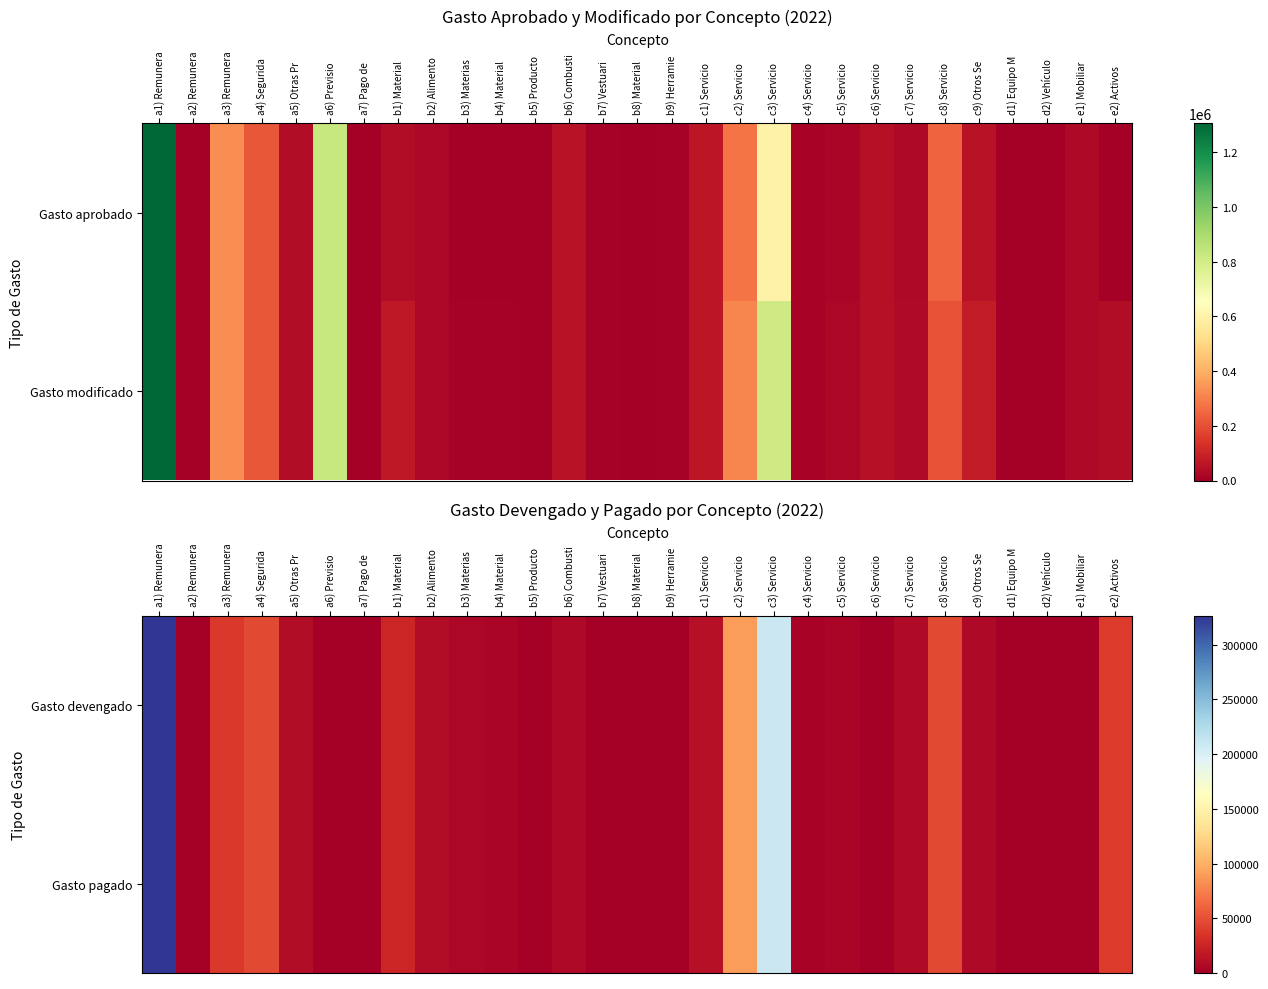

What is the difference between the Gasto devengado values at d2) Vehículo and b3) Materias?

6271.1